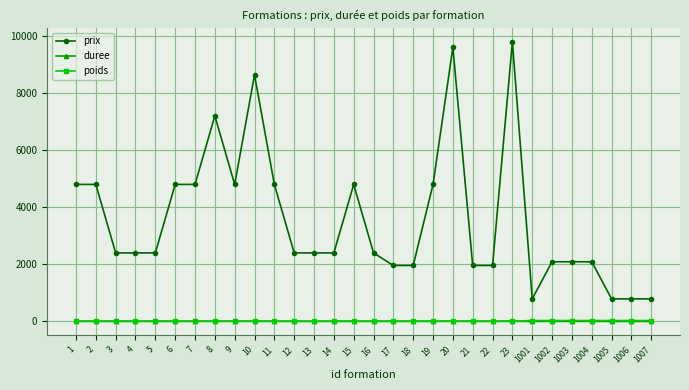

Between 13 and 1006, which series saw the biggest shift?

prix